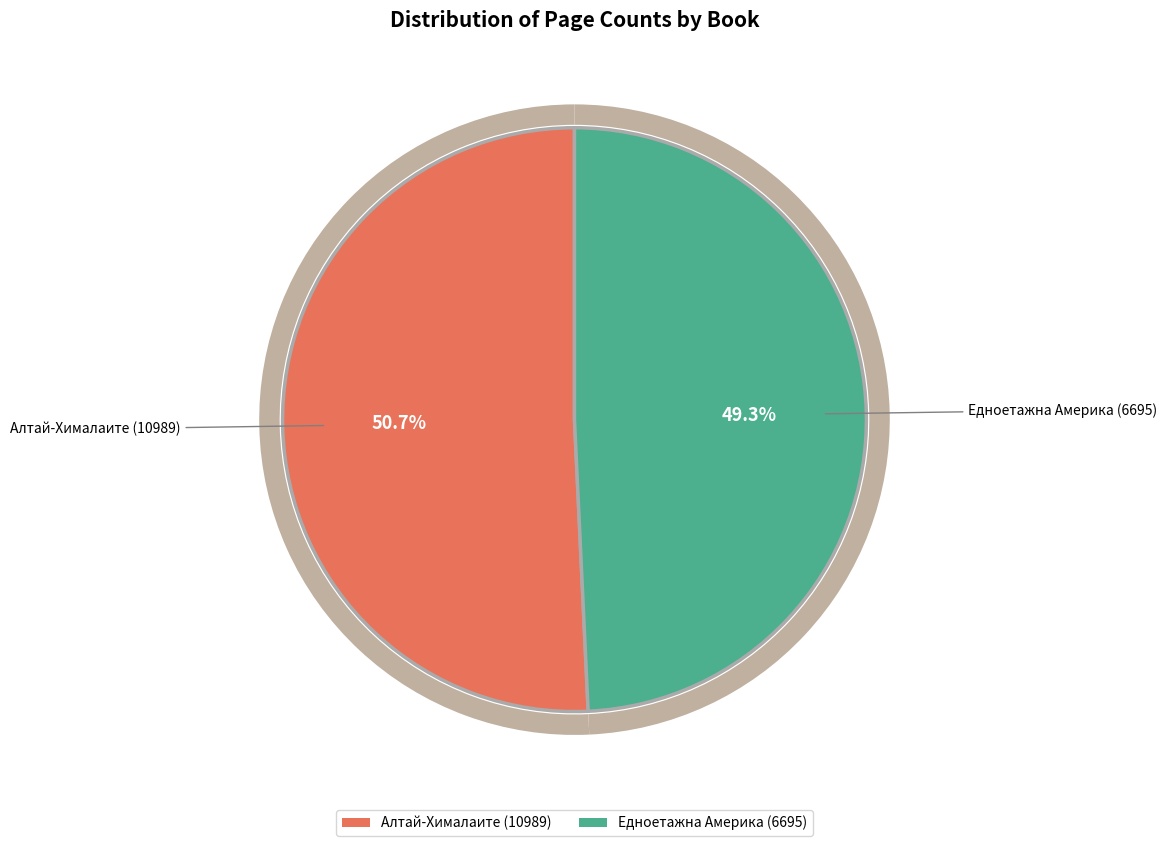

Rank the categories by value from highest to lowest.

Алтай-Хималаите (10989), Едноетажна Америка (6695)